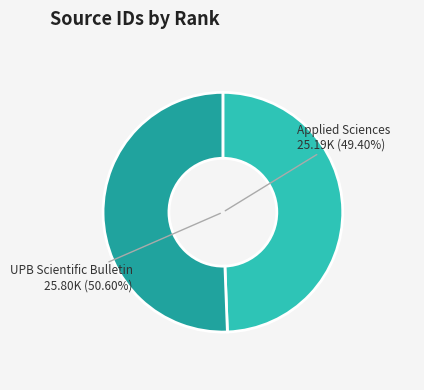

What is the change in value from Rank 2 (Sourceid: 25193) to Rank 1 (Sourceid: 25805)?

+612